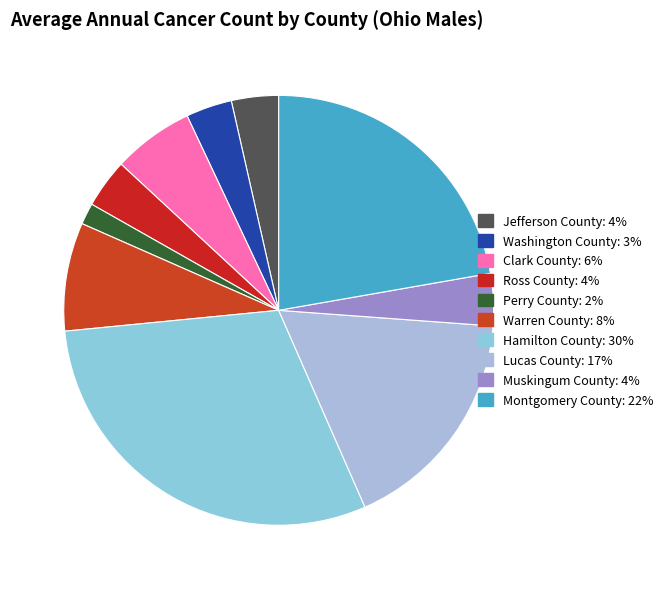

How many segments does this pie chart have?

10